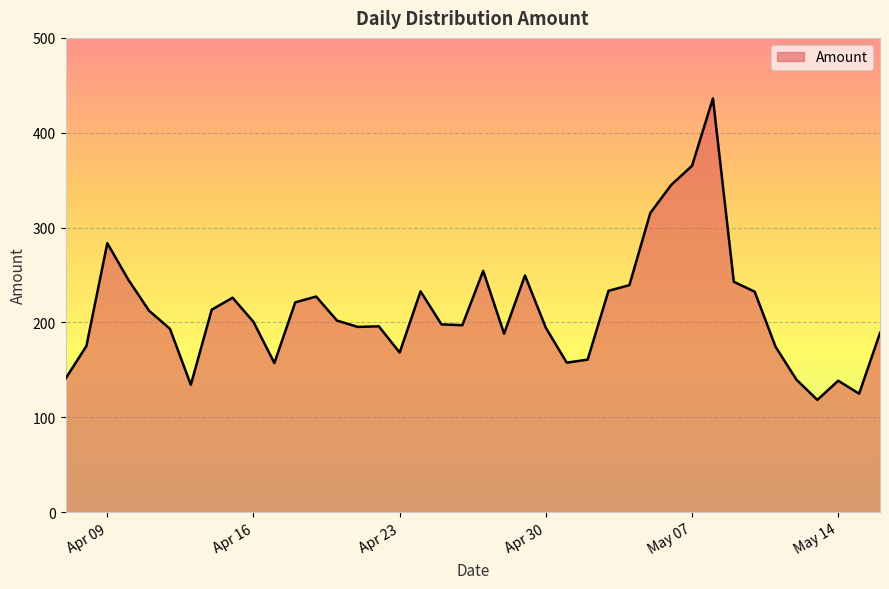

What is the greatest value displayed?

436.2